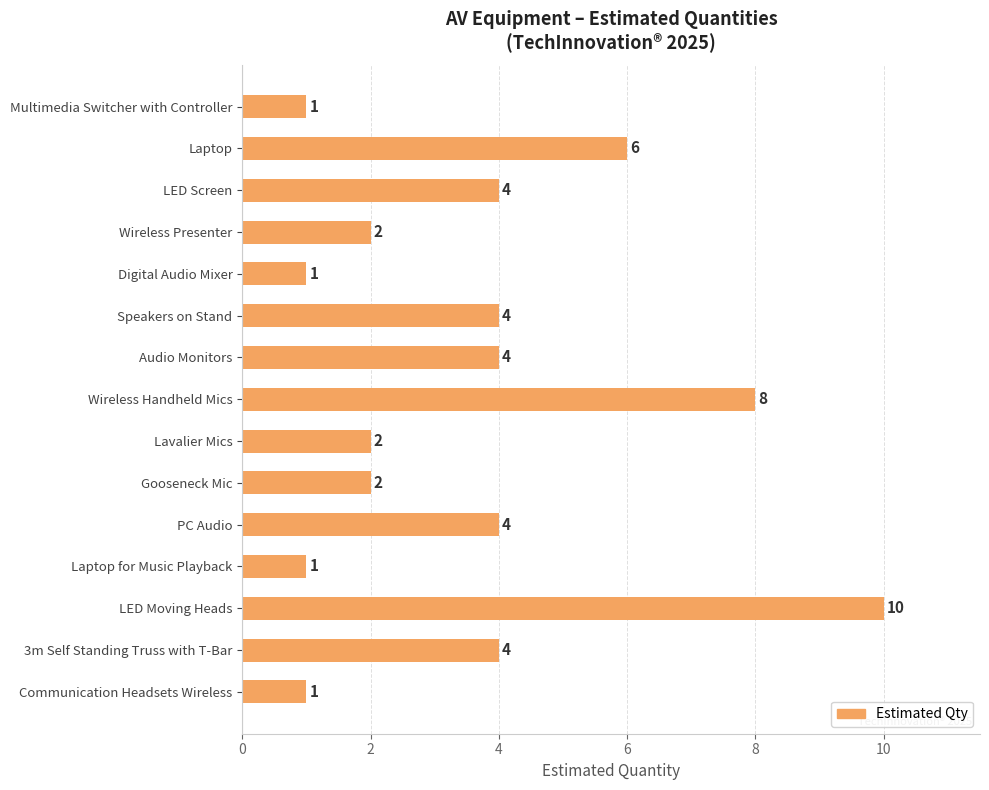

What is the greatest value displayed?

10